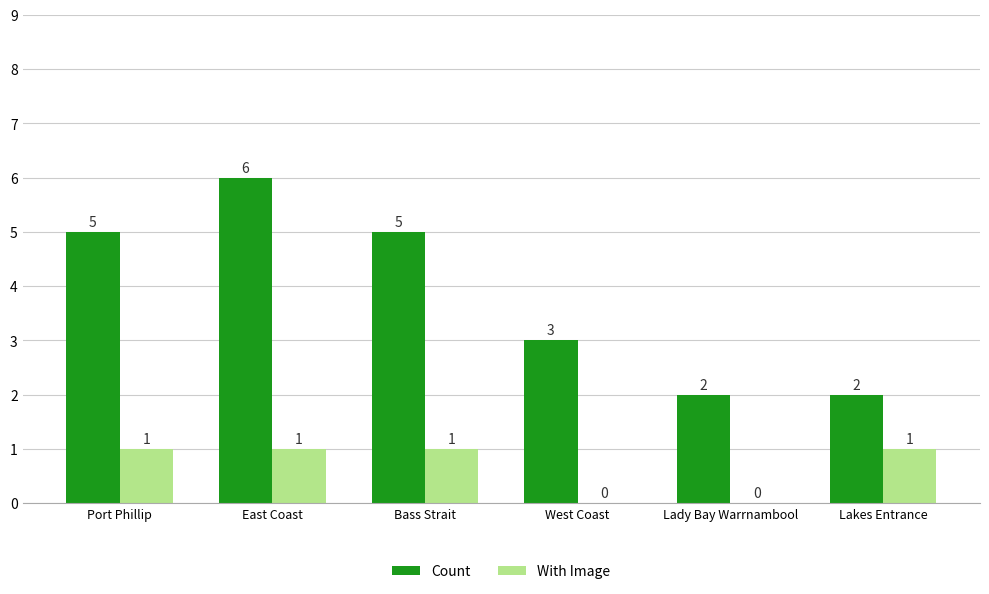

Which label corresponds to the largest value in the chart?

East Coast